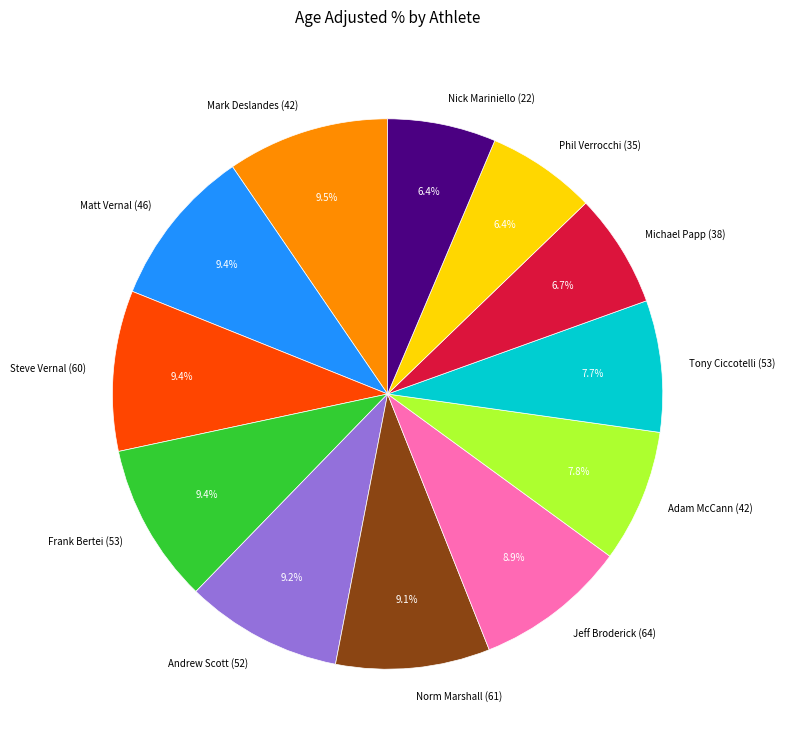

The Adam McCann (42) slice represents 8% of the pie. True or false?

True